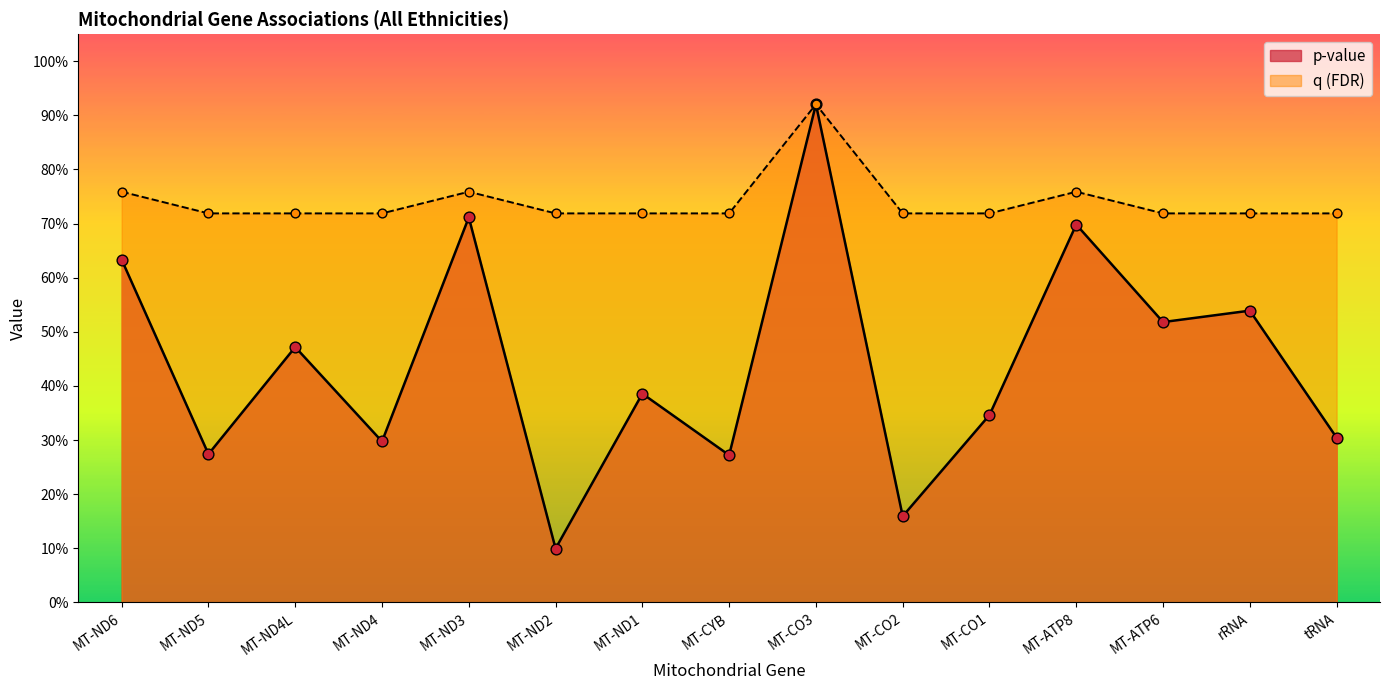

Which series has the largest total across all categories?

q (FDR)